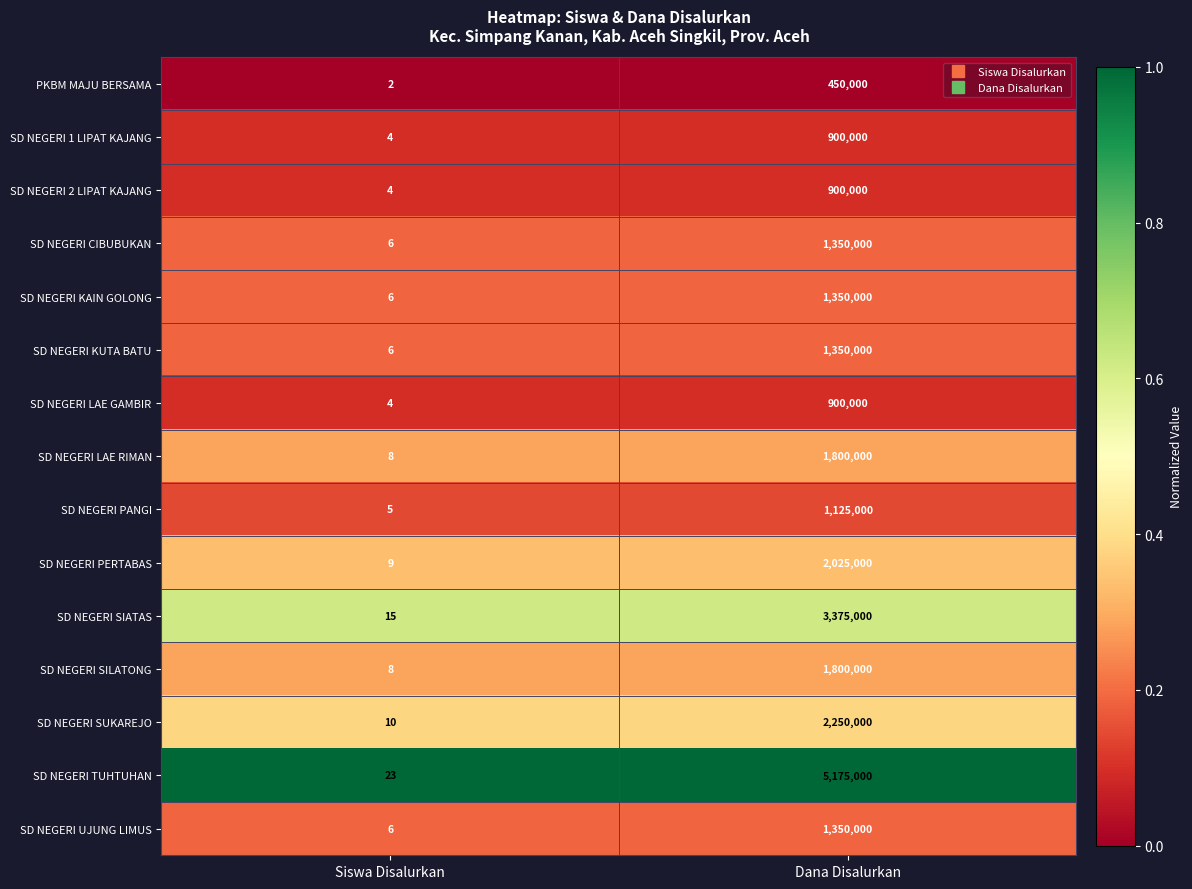

Reading left to right, extract all data points from this chart.

PKBM MAJU BERSAMA: 2	450000
SD NEGERI 1 LIPAT KAJANG: 4	900000
SD NEGERI 2 LIPAT KAJANG: 4	900000
SD NEGERI CIBUBUKAN: 6	1350000
SD NEGERI KAIN GOLONG: 6	1350000
SD NEGERI KUTA BATU: 6	1350000
SD NEGERI LAE GAMBIR: 4	900000
SD NEGERI LAE RIMAN: 8	1800000
SD NEGERI PANGI: 5	1125000
SD NEGERI PERTABAS: 9	2025000
SD NEGERI SIATAS: 15	3375000
SD NEGERI SILATONG: 8	1800000
SD NEGERI SUKAREJO: 10	2250000
SD NEGERI TUHTUHAN: 23	5175000
SD NEGERI UJUNG LIMUS: 6	1350000